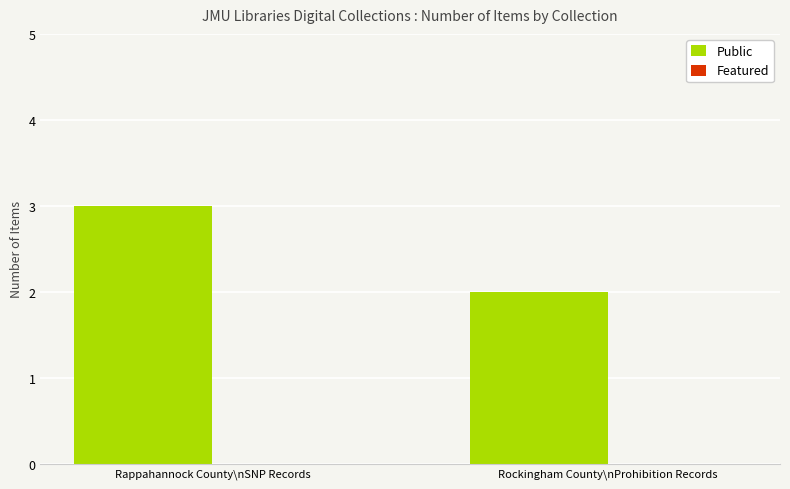

What is the sum of the values at Rappahannock County\nSNP Records and Rockingham County\nProhibition Records?

5